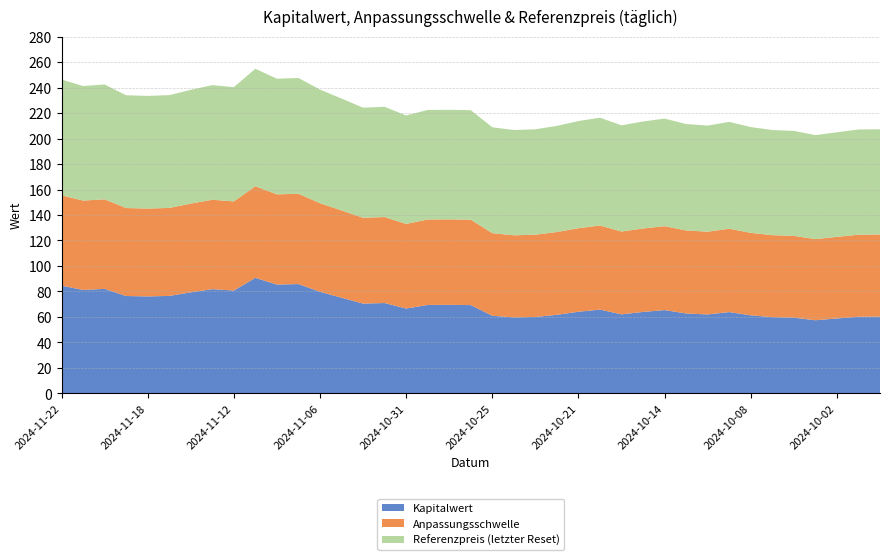

Reading left to right, extract all data points from this chart.

Kapitalwert: 2024-11-22=84.6	2024-11-21=81.2	2024-11-20=82.0	2024-11-19=76.5	2024-11-18=76.1	2024-11-15=76.5	2024-11-14=79.3	2024-11-13=81.8	2024-11-12=80.8	2024-11-11=90.7	2024-11-08=85.4	2024-11-07=85.8	2024-11-06=79.8	2024-11-05=75.1	2024-11-04=70.5	2024-11-01=71.0	2024-10-31=66.6	2024-10-30=69.4	2024-10-29=69.5	2024-10-28=69.3	2024-10-25=61.0	2024-10-24=59.7	2024-10-23=60.0	2024-10-22=61.7	2024-10-21=64.1	2024-10-17=65.8	2024-10-16=62.1	2024-10-15=64.0	2024-10-14=65.4	2024-10-11=62.8	2024-10-10=62.0	2024-10-09=63.8	2024-10-08=61.3	2024-10-07=59.9	2024-10-04=59.5	2024-10-03=57.4	2024-10-02=58.8	2024-10-01=60.2	2024-09-30=60.3
Anpassungsschwelle: 2024-11-22=70.8	2024-11-21=70.1	2024-11-20=70.3	2024-11-19=69.0	2024-11-18=68.9	2024-11-15=69.0	2024-11-14=69.6	2024-11-13=70.1	2024-11-12=69.9	2024-11-11=71.9	2024-11-08=70.8	2024-11-07=70.8	2024-11-06=69.5	2024-11-05=68.5	2024-11-04=67.3	2024-11-01=67.4	2024-10-31=66.4	2024-10-30=67.0	2024-10-29=67.0	2024-10-28=67.0	2024-10-25=64.8	2024-10-24=64.4	2024-10-23=64.5	2024-10-22=64.9	2024-10-21=65.6	2024-10-17=66.0	2024-10-16=65.0	2024-10-15=65.5	2024-10-14=65.8	2024-10-11=65.1	2024-10-10=64.9	2024-10-09=65.4	2024-10-08=64.7	2024-10-07=64.3	2024-10-04=64.2	2024-10-03=63.6	2024-10-02=64.0	2024-10-01=64.4	2024-09-30=64.4
Referenzpreis (letzter Reset): 2024-11-22=90.8	2024-11-21=89.9	2024-11-20=90.1	2024-11-19=88.5	2024-11-18=88.4	2024-11-15=88.5	2024-11-14=89.2	2024-11-13=89.9	2024-11-12=89.6	2024-11-11=92.1	2024-11-08=90.7	2024-11-07=90.8	2024-11-06=89.1	2024-11-05=87.8	2024-11-04=86.3	2024-11-01=86.5	2024-10-31=85.1	2024-10-30=85.9	2024-10-29=86.0	2024-10-28=85.9	2024-10-25=83.0	2024-10-24=82.6	2024-10-23=82.7	2024-10-22=83.3	2024-10-21=84.0	2024-10-17=84.6	2024-10-16=83.3	2024-10-15=83.9	2024-10-14=84.4	2024-10-11=83.5	2024-10-10=83.2	2024-10-09=83.8	2024-10-08=83.0	2024-10-07=82.5	2024-10-04=82.3	2024-10-03=81.6	2024-10-02=82.1	2024-10-01=82.5	2024-09-30=82.6